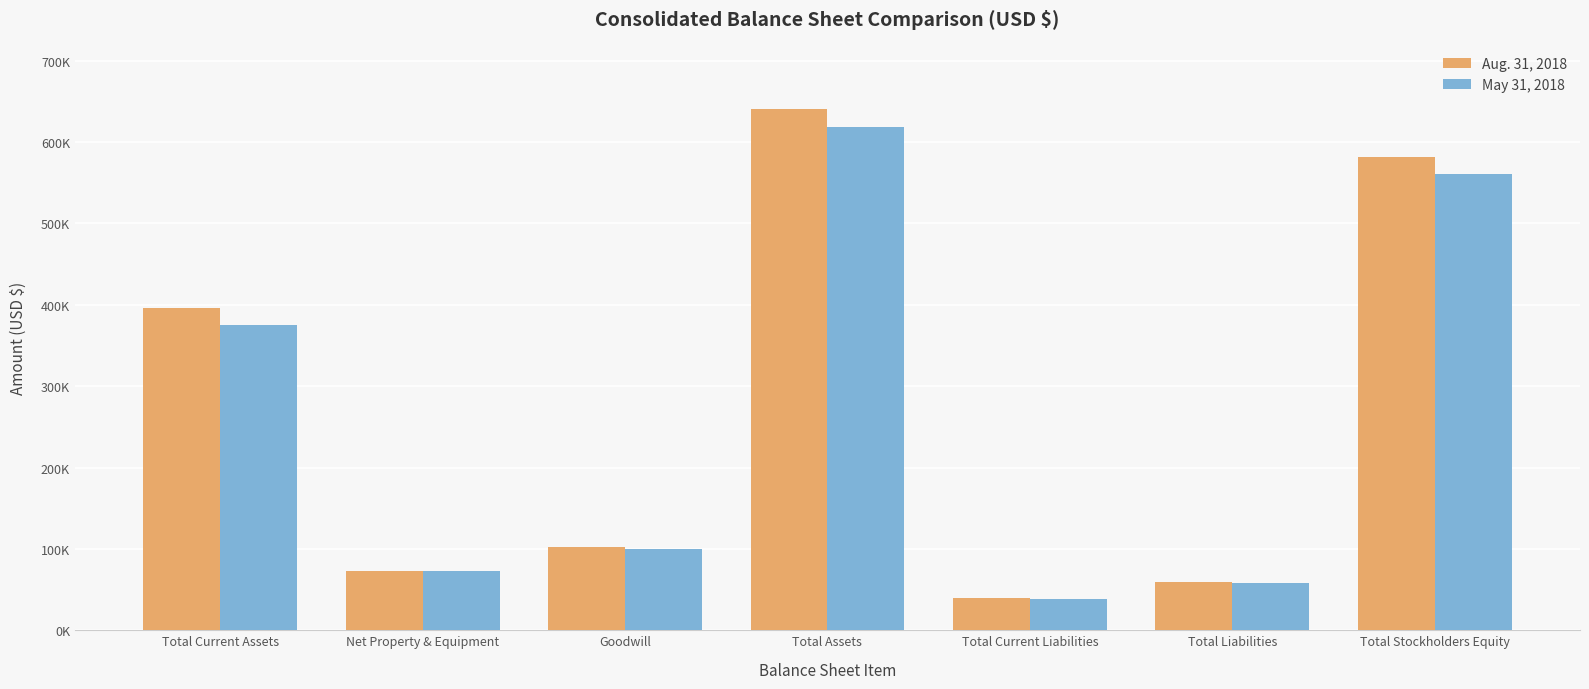

Does the chart contain any negative values?

No